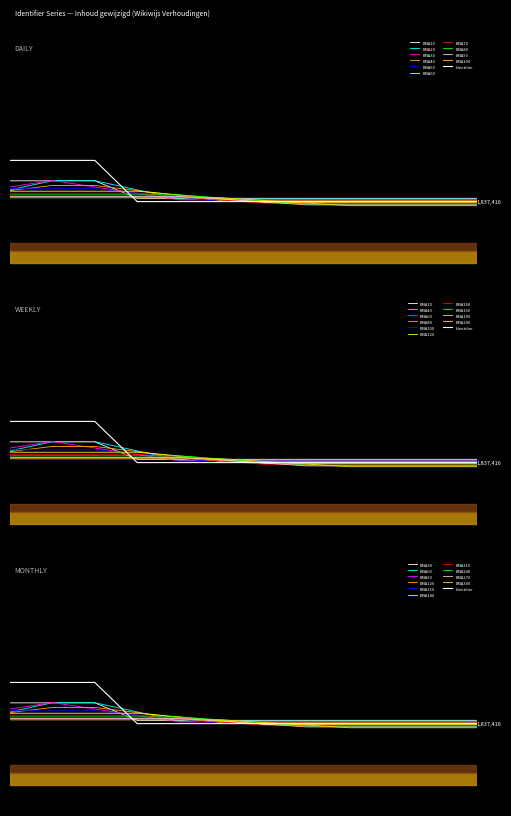

True or false: there are more than 1 points higher than both neighbors.

False